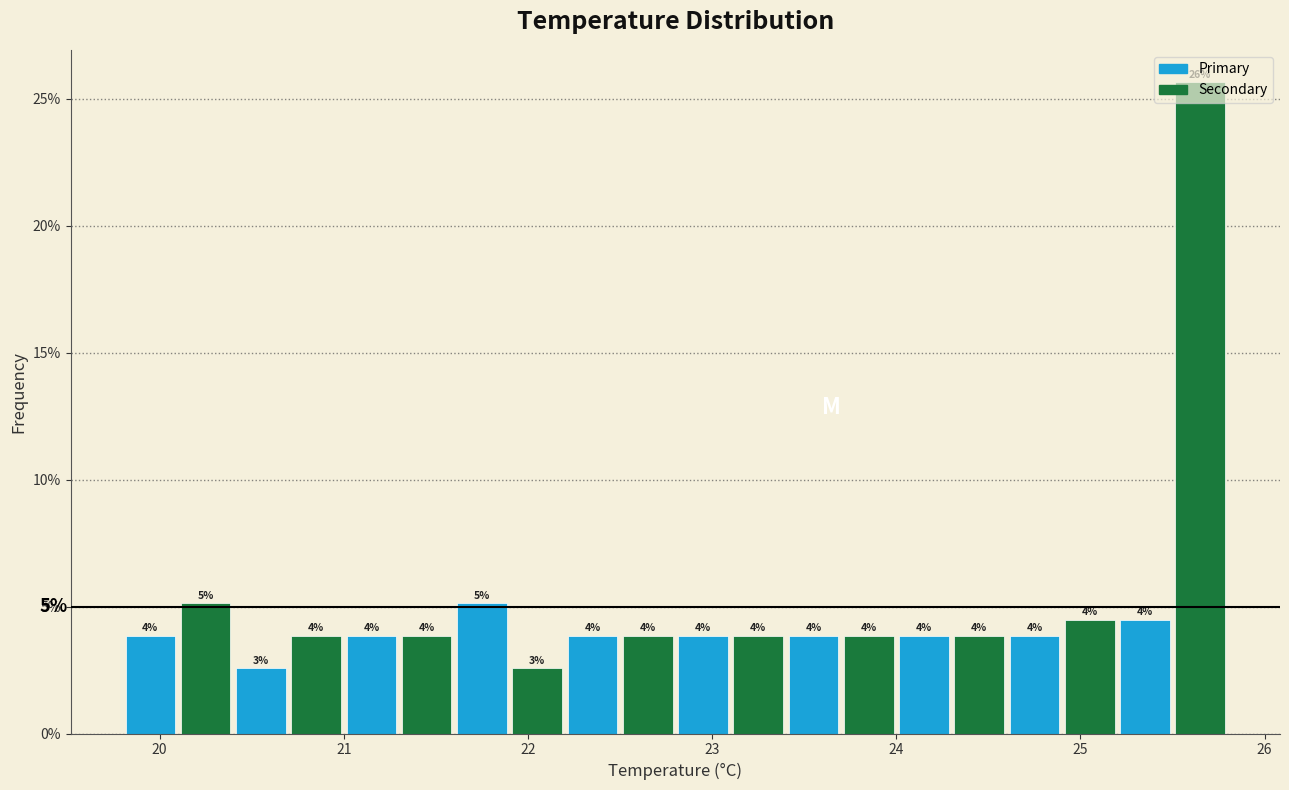

Around what value on the x-axis is the tallest bar? Give the approximate position of its centre, as read against the axis.

25.7